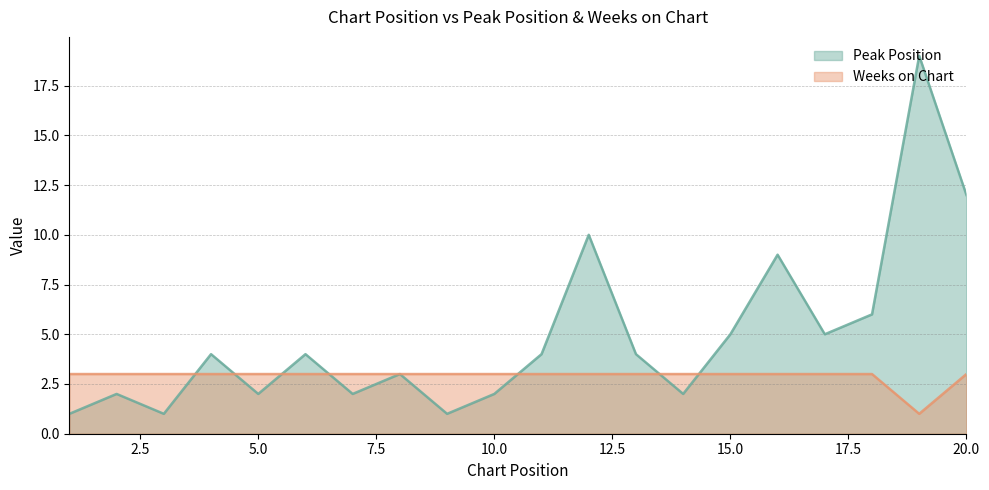

Where do Weeks on Chart and Peak Position first cross each other?

3 and 4